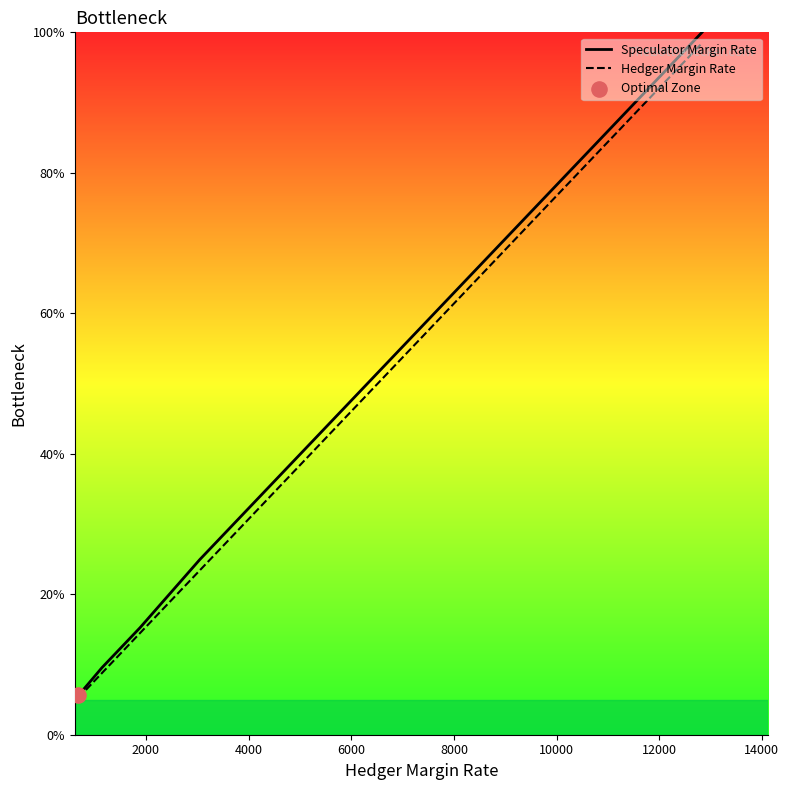

What are all the series names shown in the legend?

Speculator Margin Rate, Hedger Margin Rate